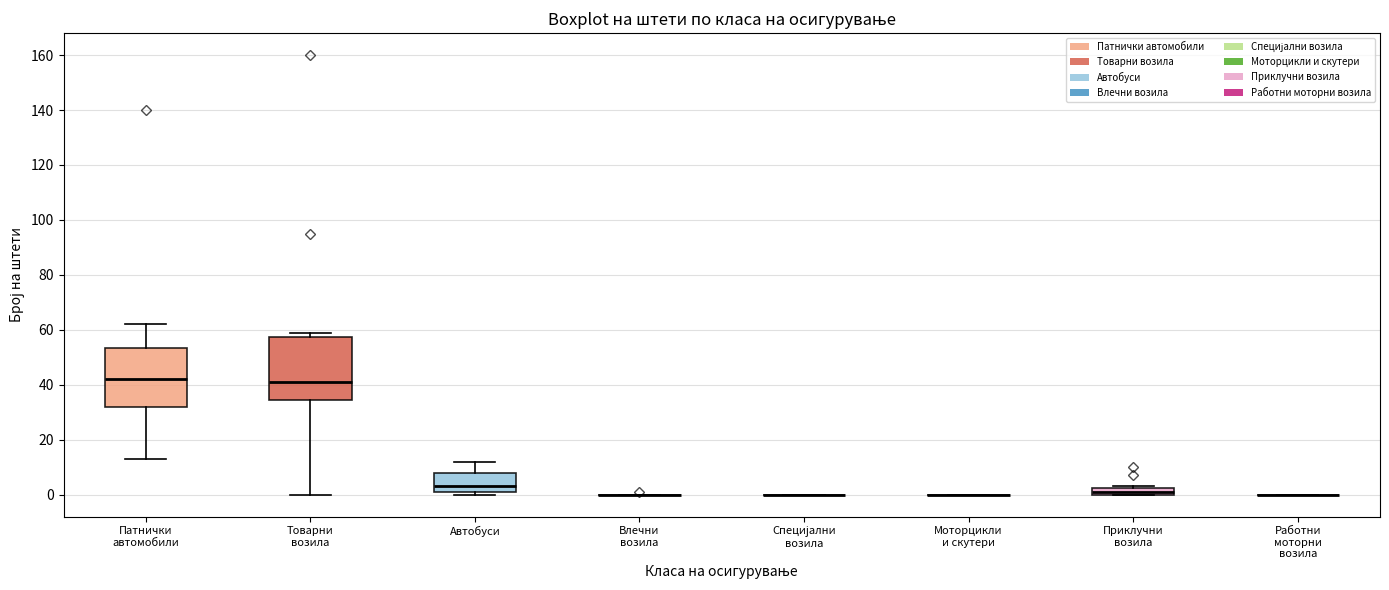

Where is the upper edge of the box for Приклучни возила on the y-axis? The values are not printed on the chart, so give them approximately, as read against the axis.

2